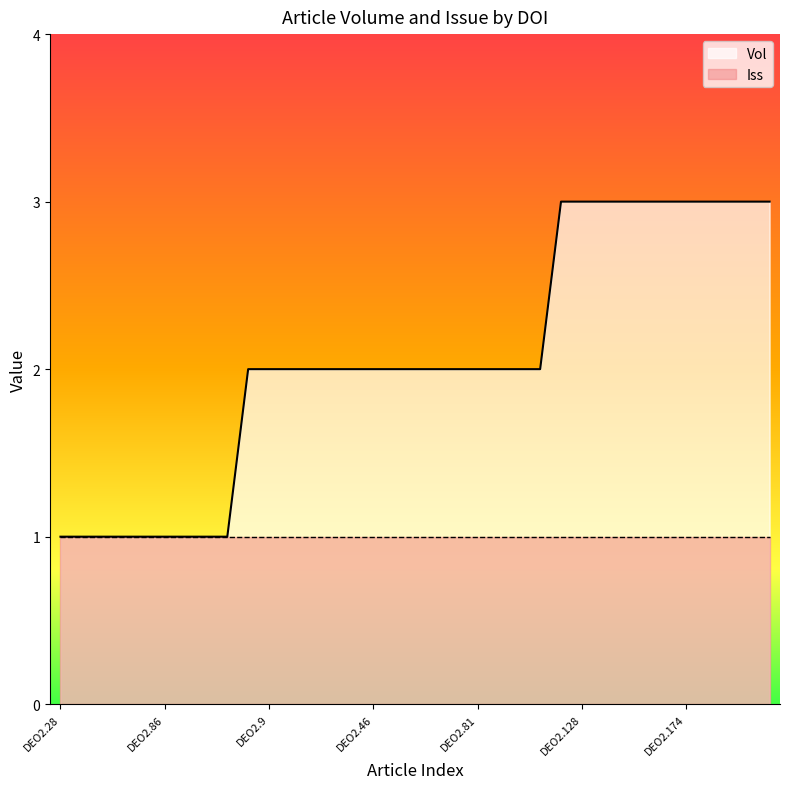

What position from the left is DEO2.79?

20